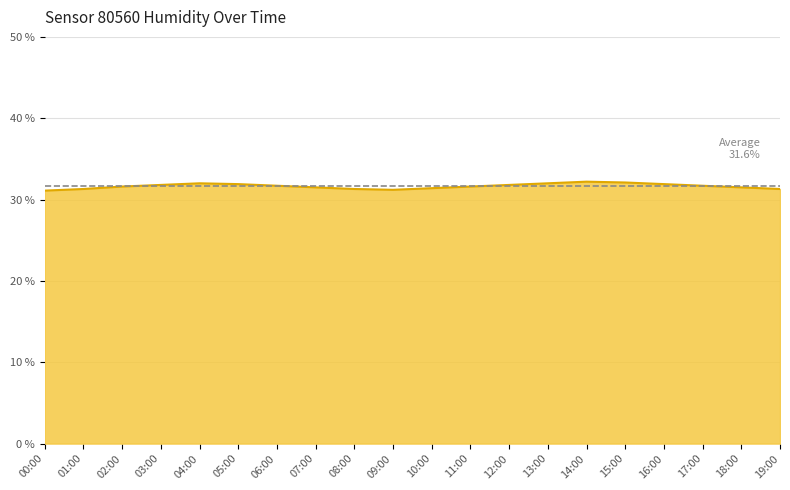

Is it true that the value at 01:00 is 43.3?

False